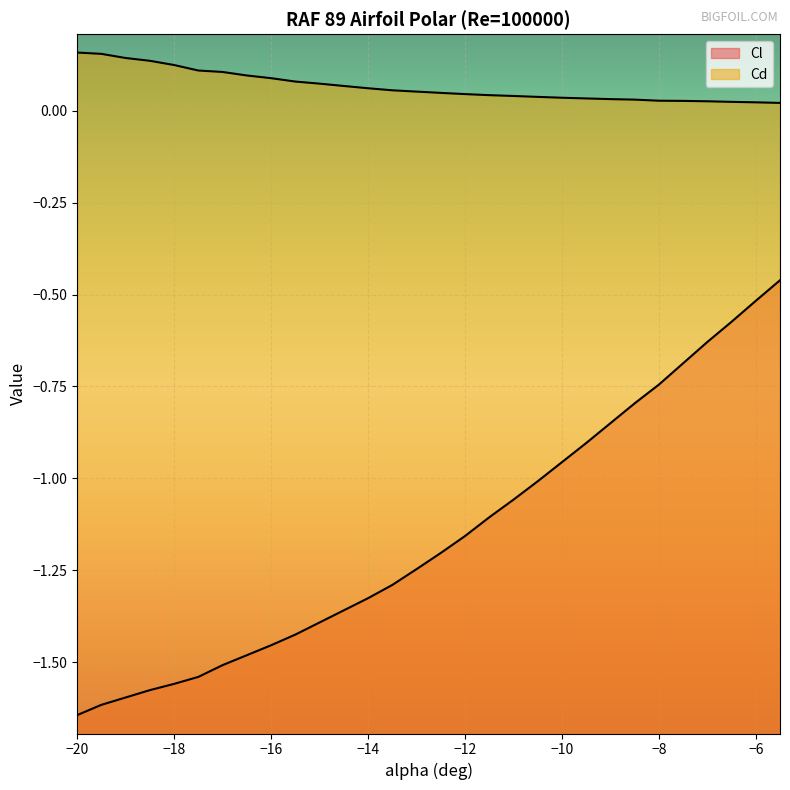

What is the sum of all Cl values?

-34.7